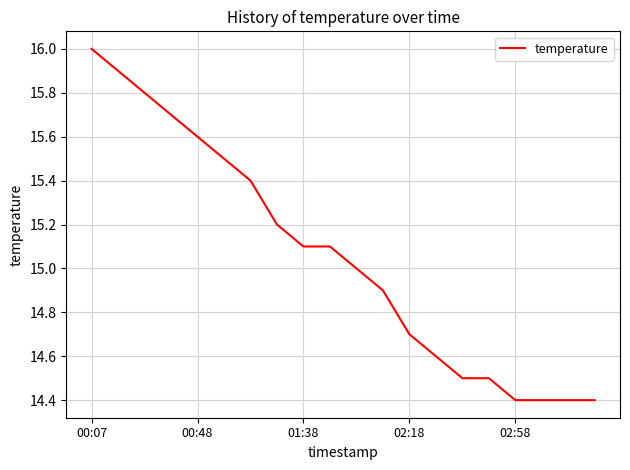

Reading right to left, list all the values displayed in this chart.

14.4	14.4	14.4	14.4	14.5	14.5	14.6	14.7	14.9	15.0	15.1	15.1	15.2	15.4	15.5	15.6	15.7	15.8	15.9	16.0